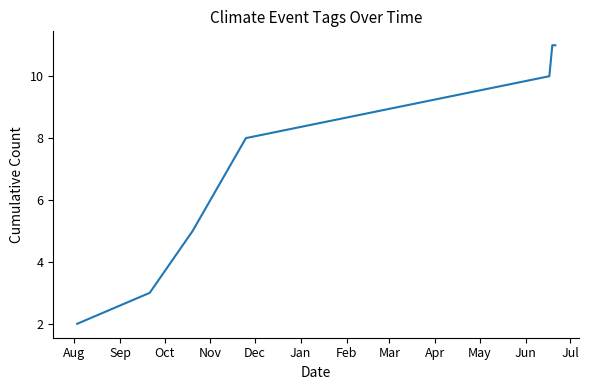

What is the difference between the maximum and minimum values?

9